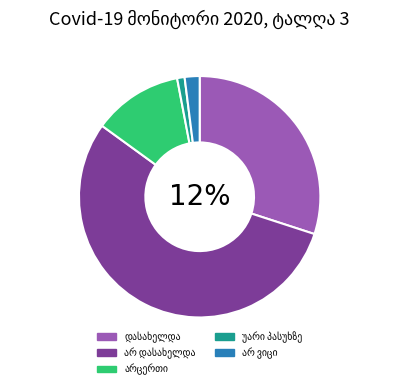

Which category accounts for the majority?

არ დასახელდა